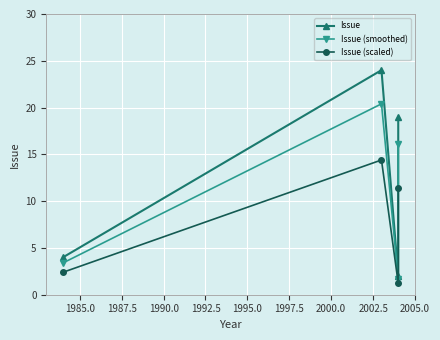

At how many categories does at least one series exceed 22?

1